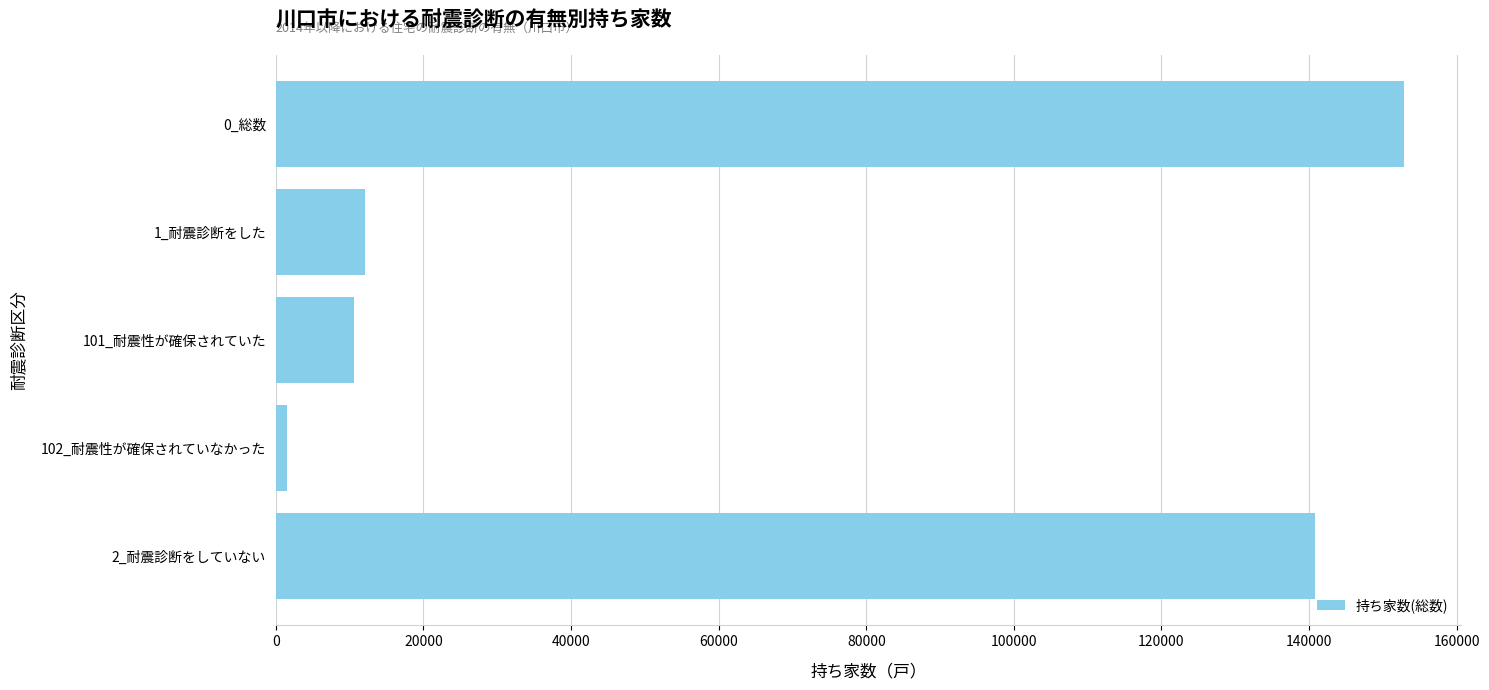

What is the change in value from 2_耐震診断をしていない to 0_総数?

+12110